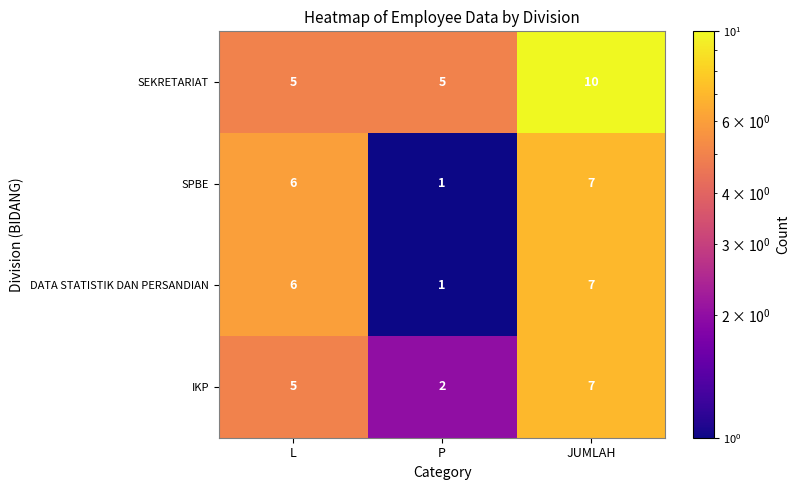

Is the value of SEKRETARIAT at P greater than the value of DATA STATISTIK DAN PERSANDIAN at L?

No